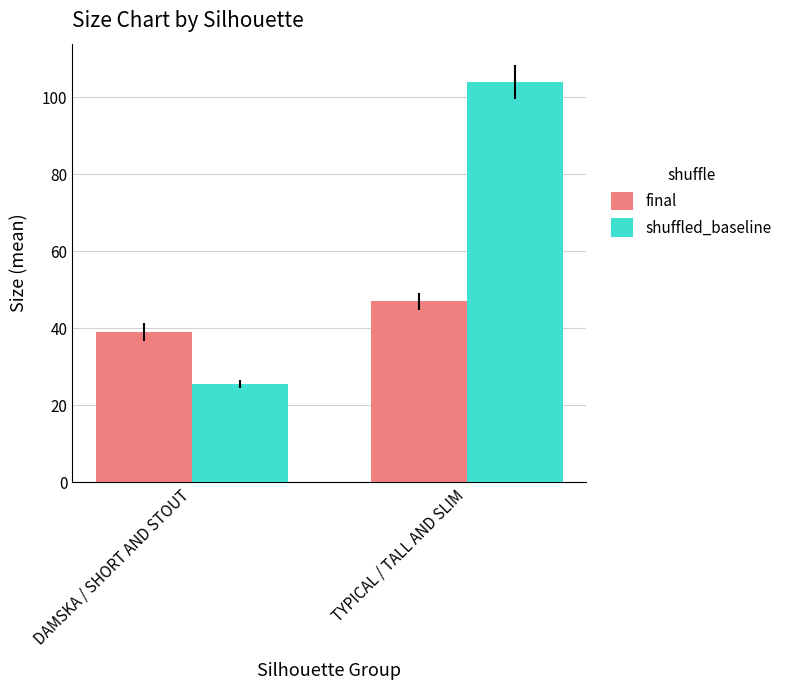

What is the maximum value shown in the chart?

104.0